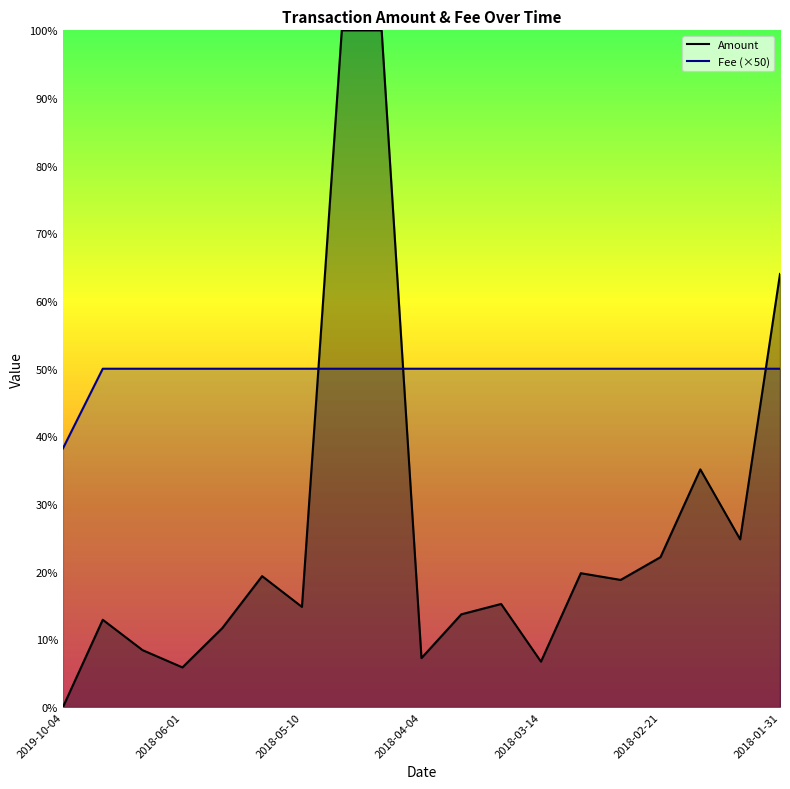

How many lines are shown in the chart?

1